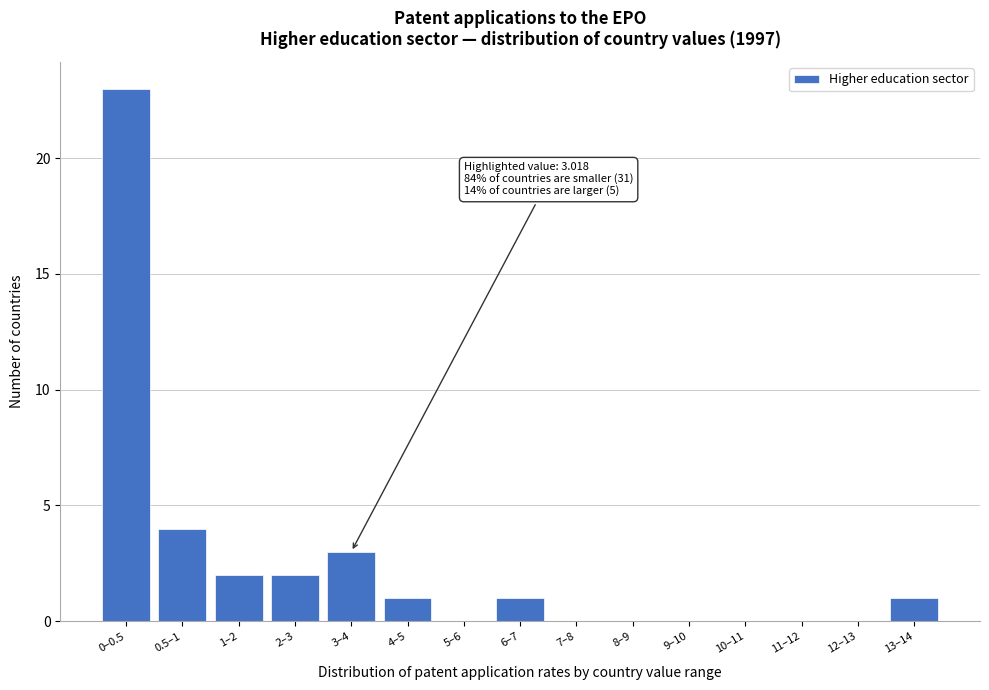

Reading left to right, list all the values displayed in this chart.

0–0.5=23	0.5–1=4	1–2=2	2–3=2	3–4=3	4–5=1	5–6=0	6–7=1	7–8=0	8–9=0	9–10=0	10–11=0	11–12=0	12–13=0	13–14=1